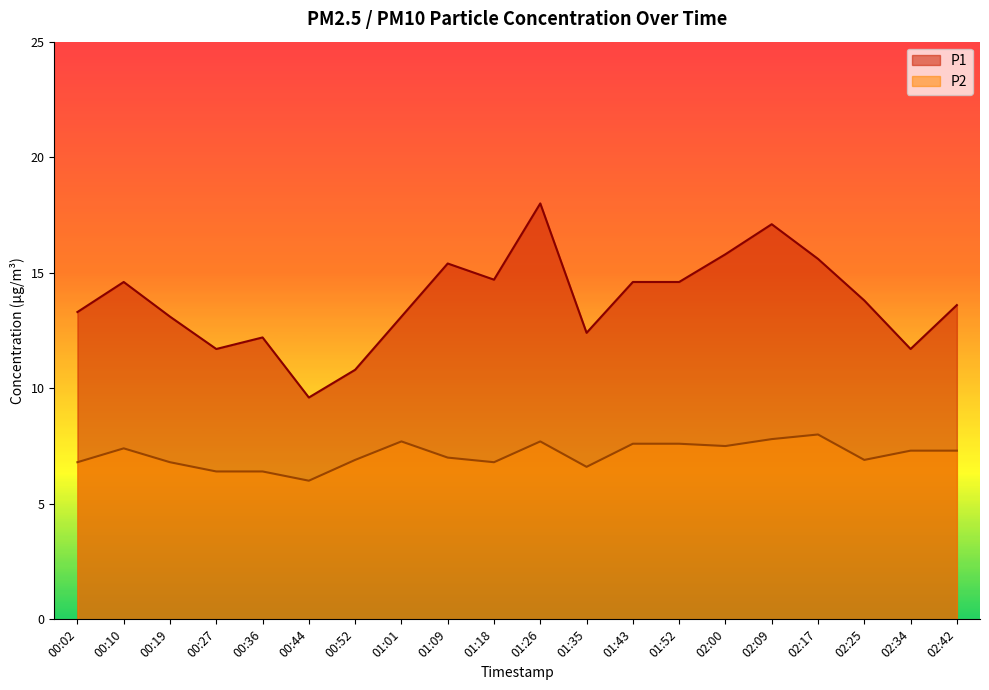

What is the sum of all P1 values?

275.7